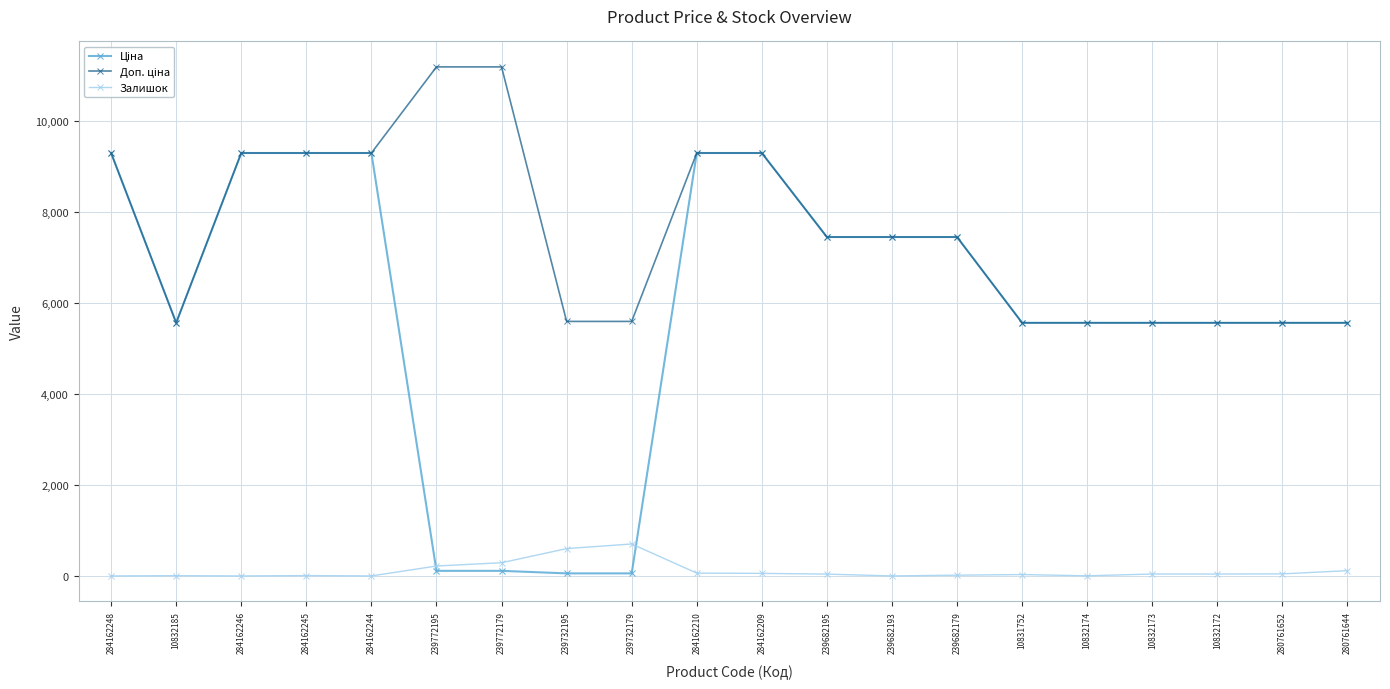

At how many categories does at least one series exceed 1172?

20